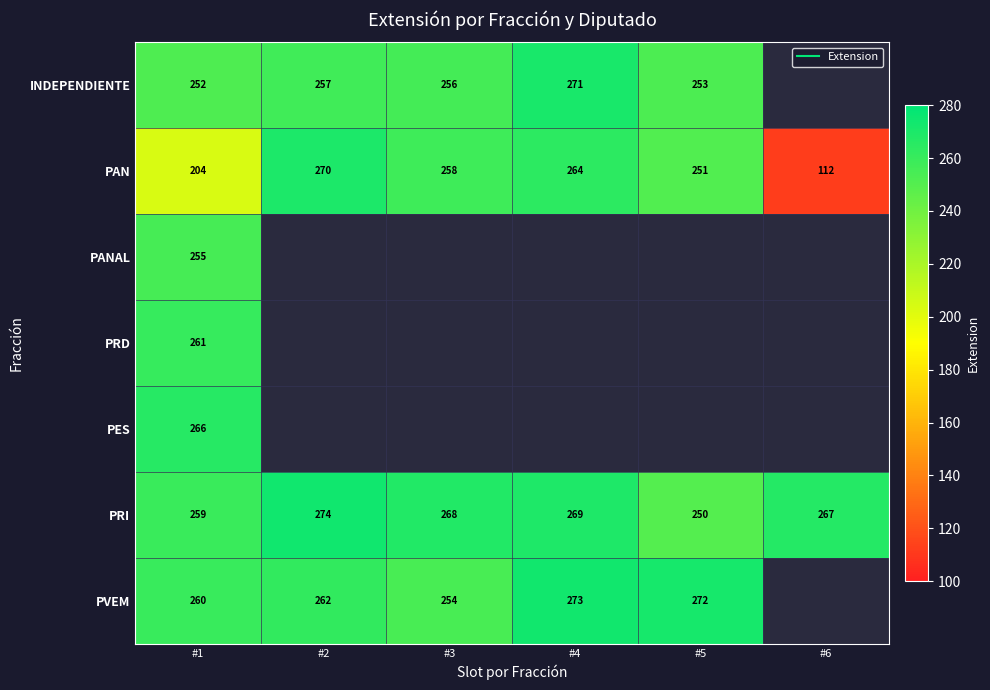

How many values in PVEM are above zero?

5